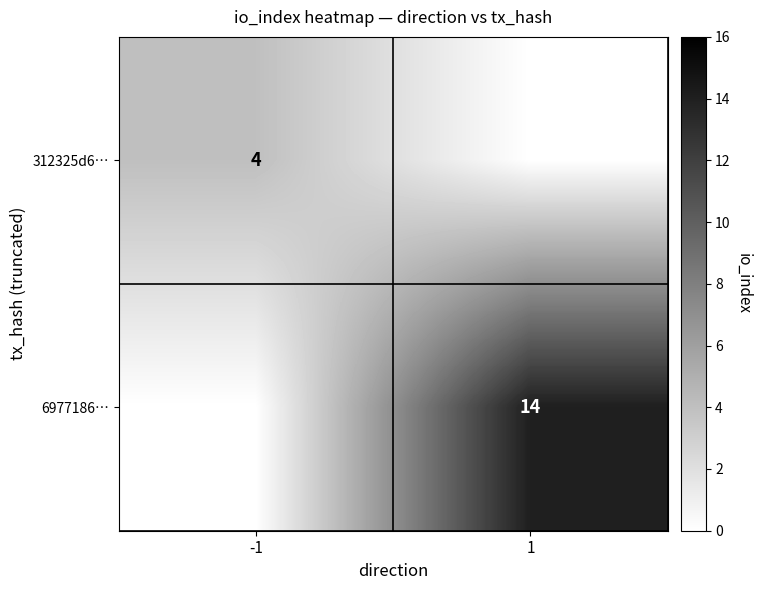

Is it true that 312325d6… equals 6 at -1?

False